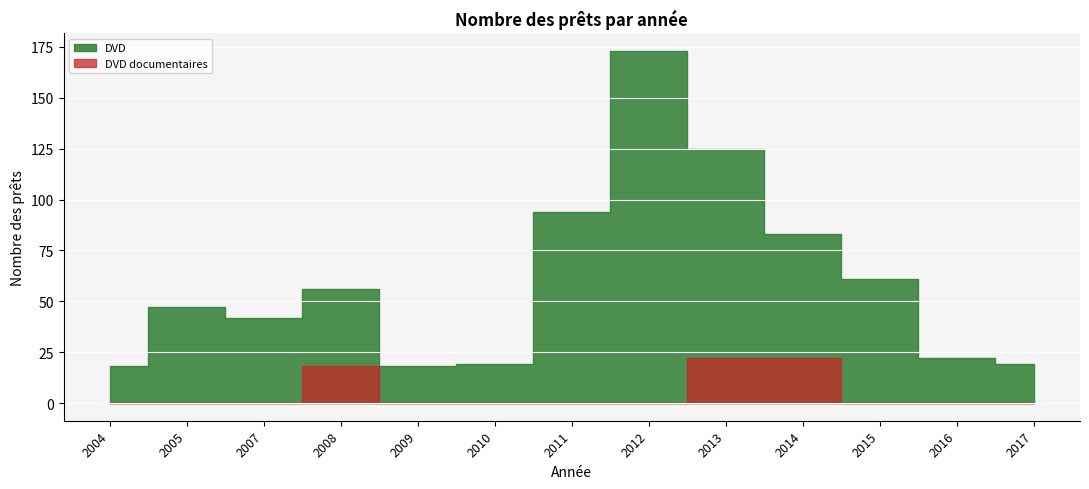

How many points are lower than both their immediate neighbors (excluding endpoints)?

2